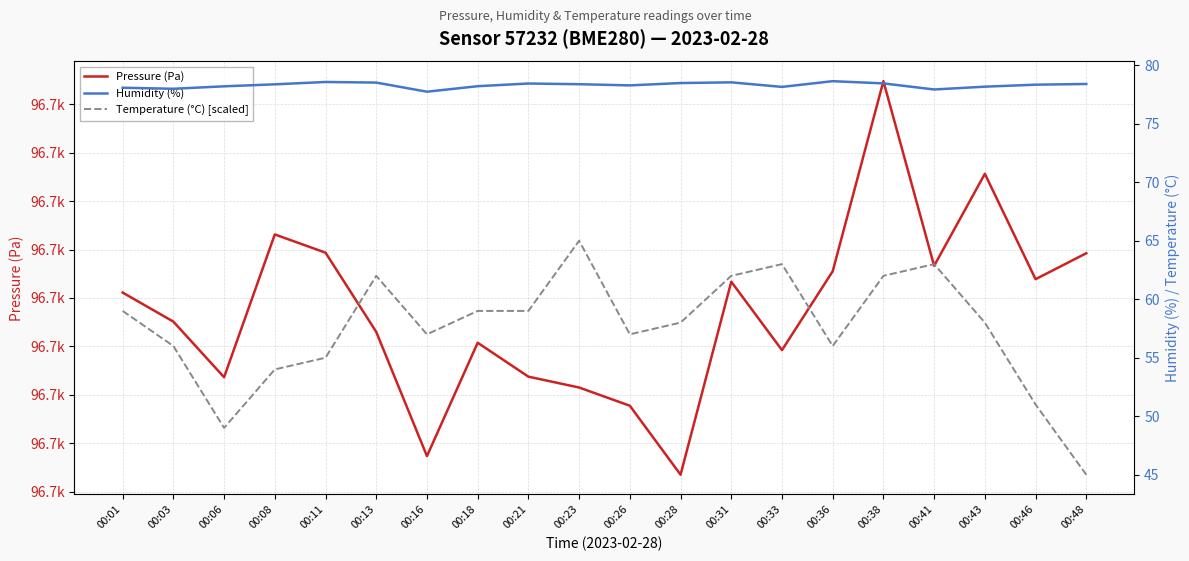

What is the spread (max minus min) of values at 00:41?

96636.2